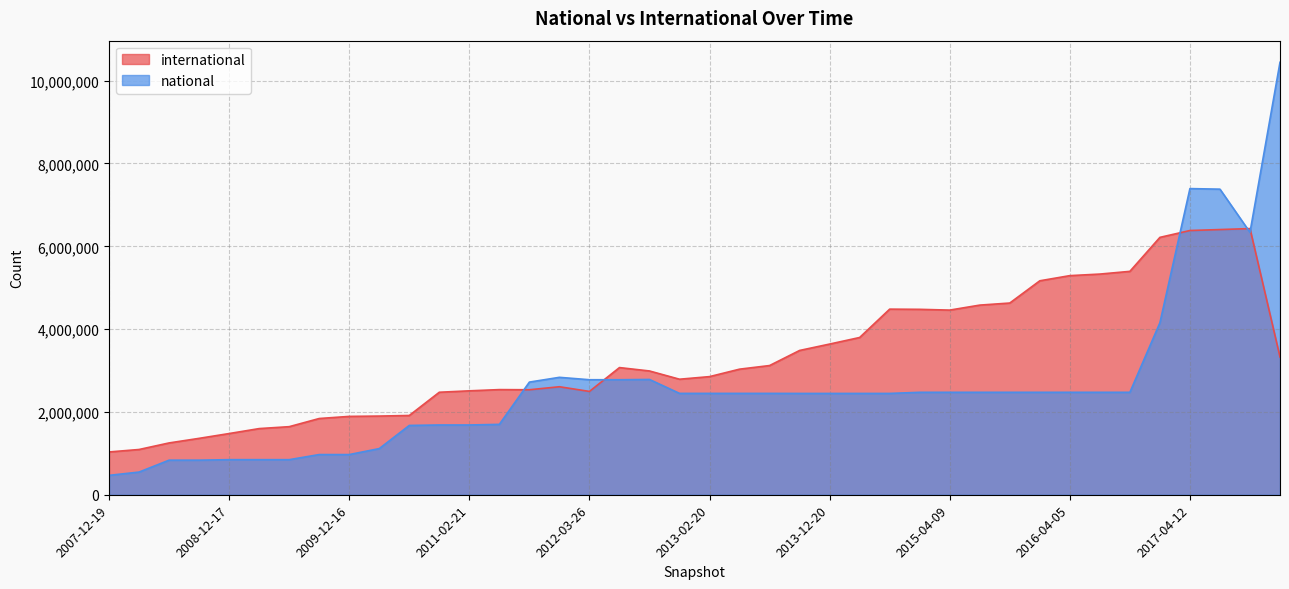

What is the minimum value for national?

468236